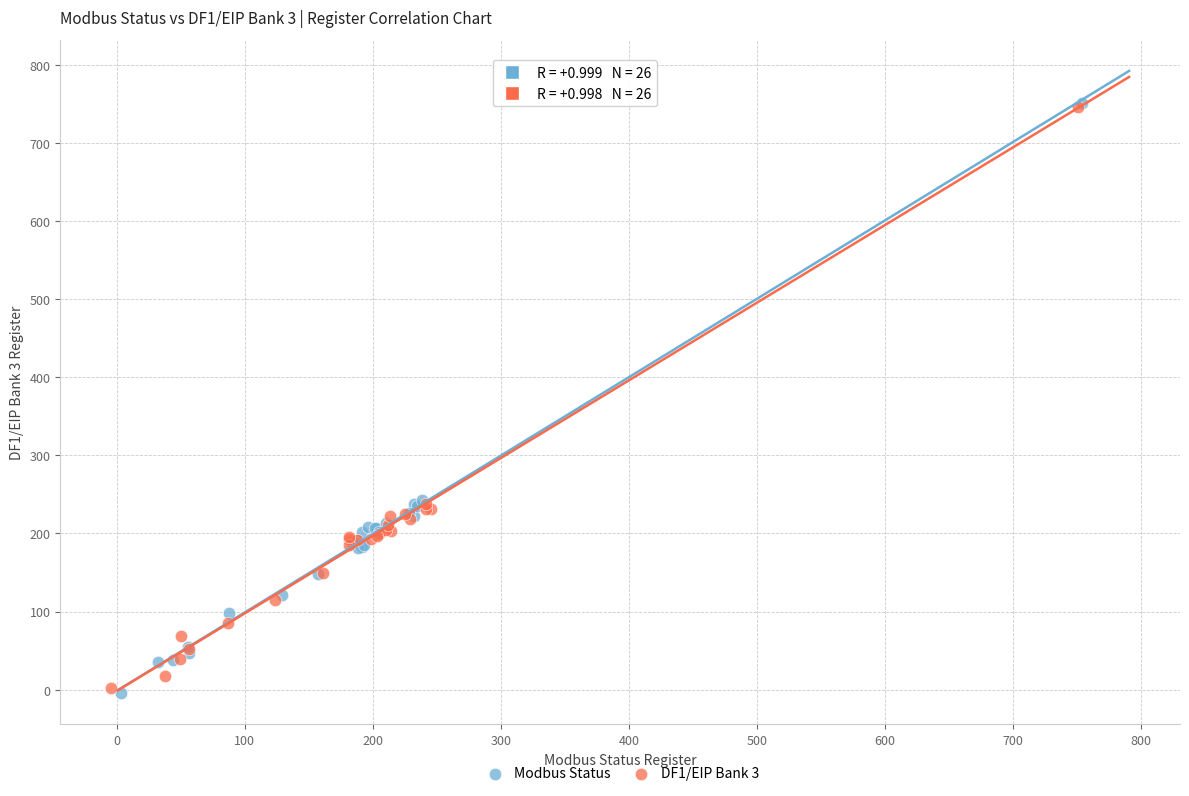

What are all the series names shown in the legend?

Modbus Status, DF1/EIP Bank 3